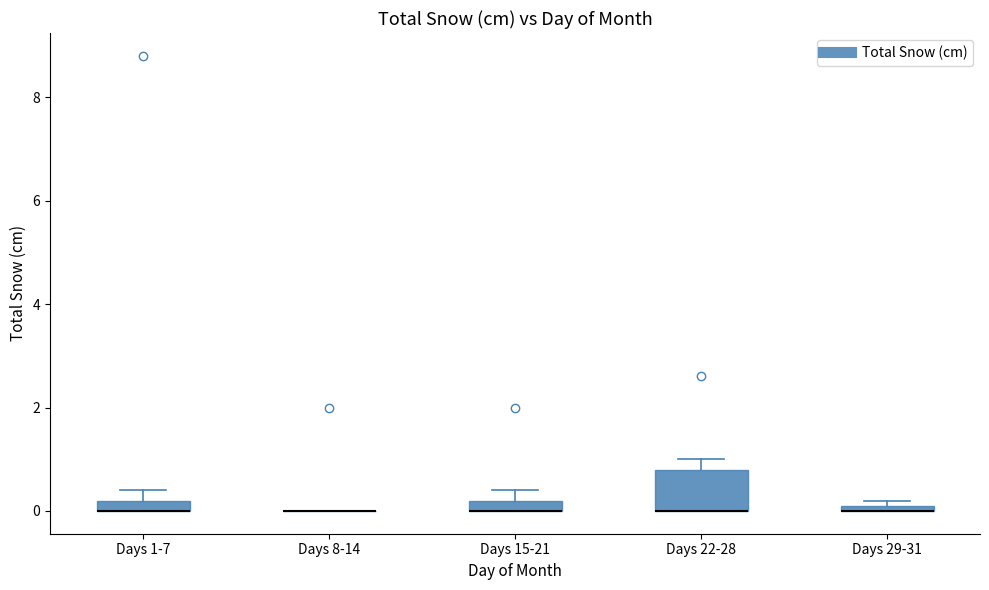

Where is the upper edge of the box for Days 29-31 on the y-axis? The values are not printed on the chart, so give them approximately, as read against the axis.

0.2